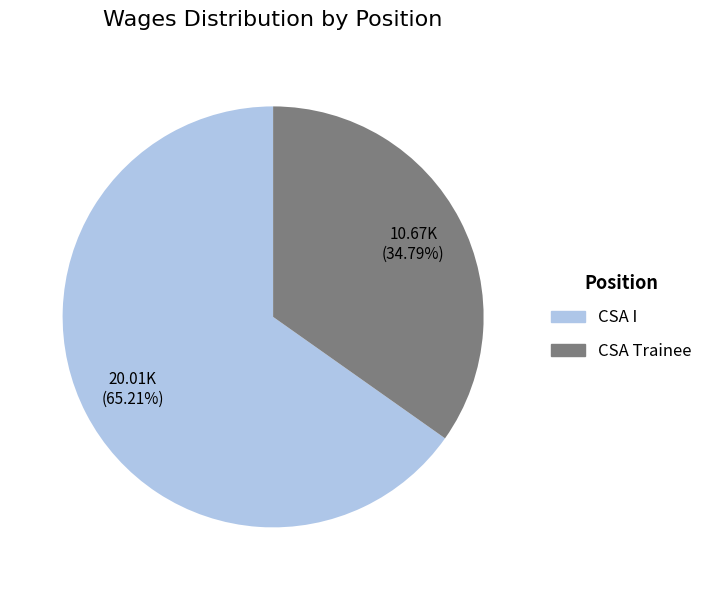

Which has a higher value, CSA Trainee or CSA I?

CSA I